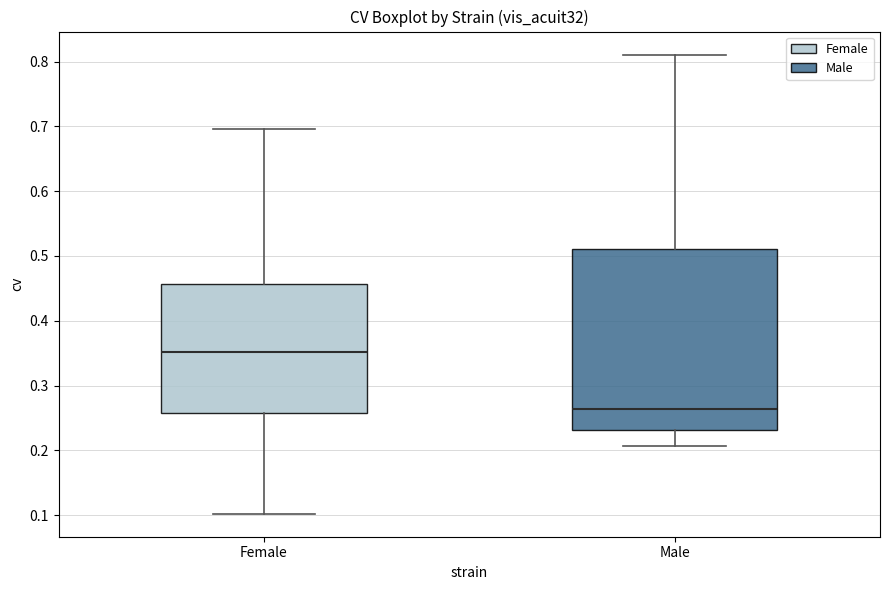

Comparing the boxes themselves (not the whiskers), which one is the tallest?

Male